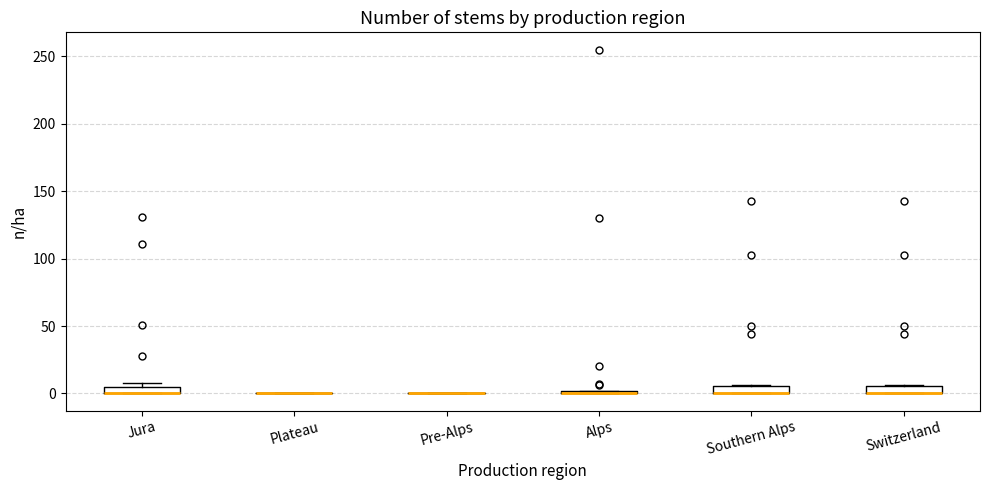

Where is the upper edge of the box for Southern Alps on the y-axis? The values are not printed on the chart, so give them approximately, as read against the axis.

5